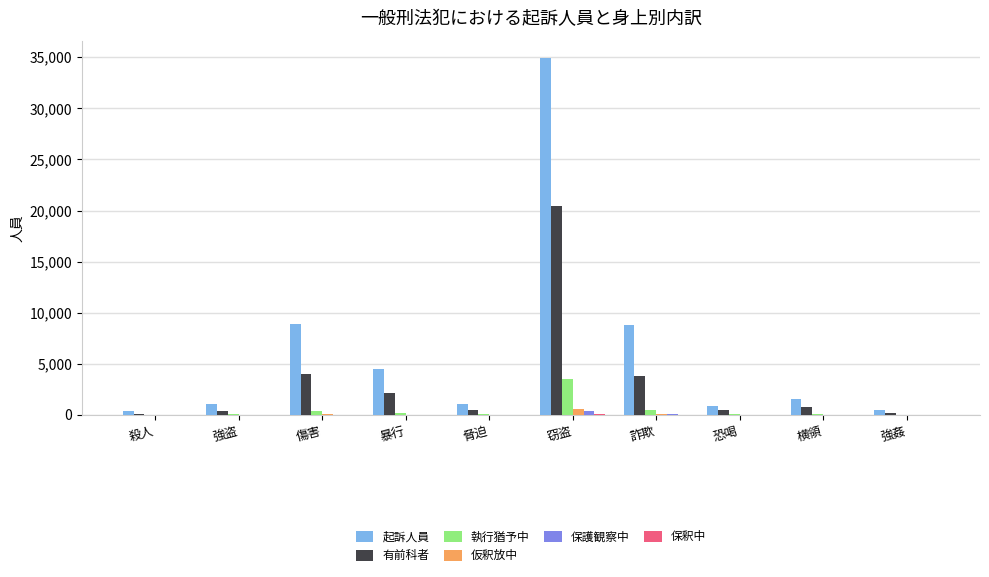

At which label does 有前科者 first exceed 771?

傷害